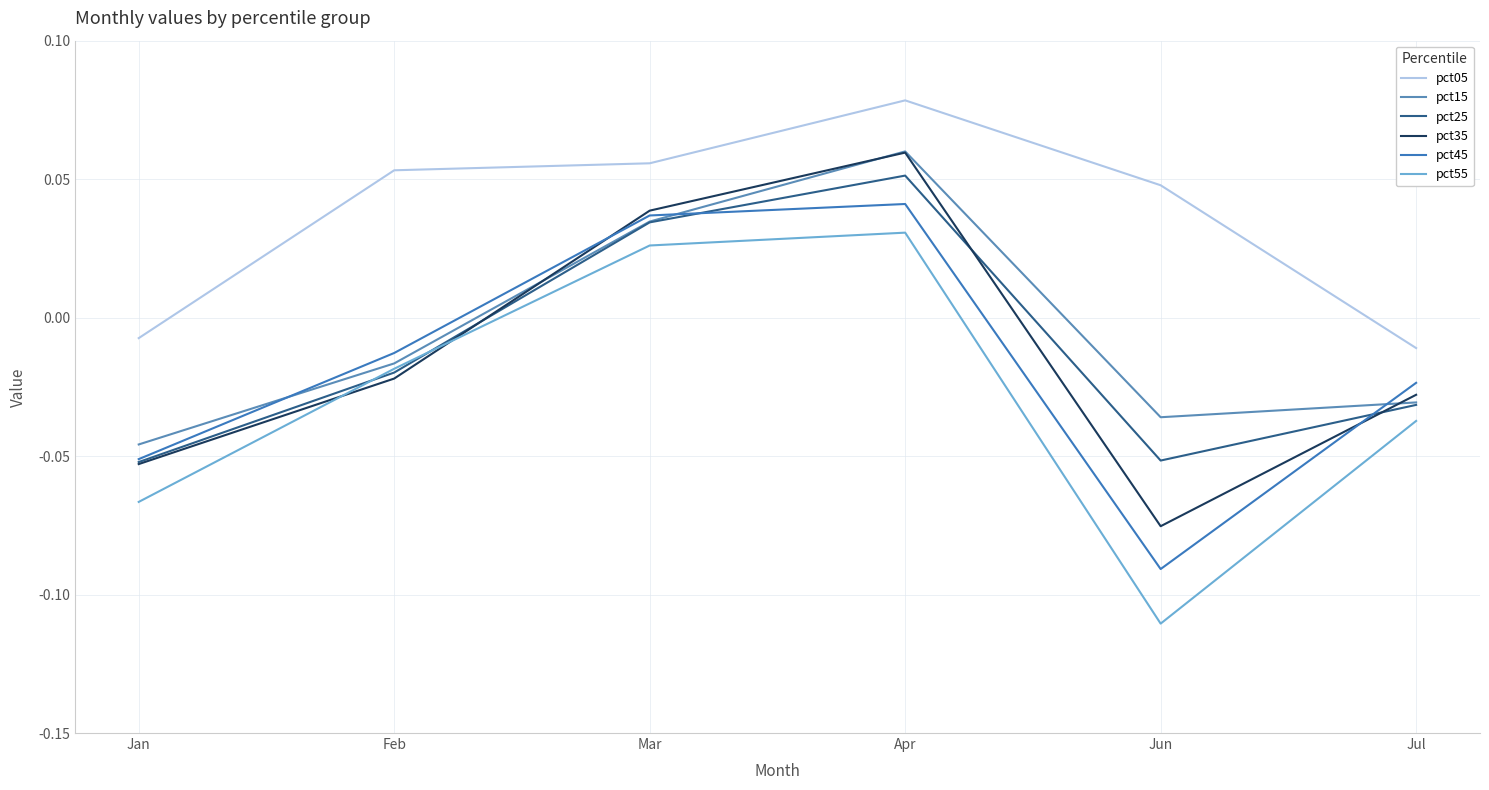

In pct25, how many points are lower than both neighbors (excluding endpoints)?

1